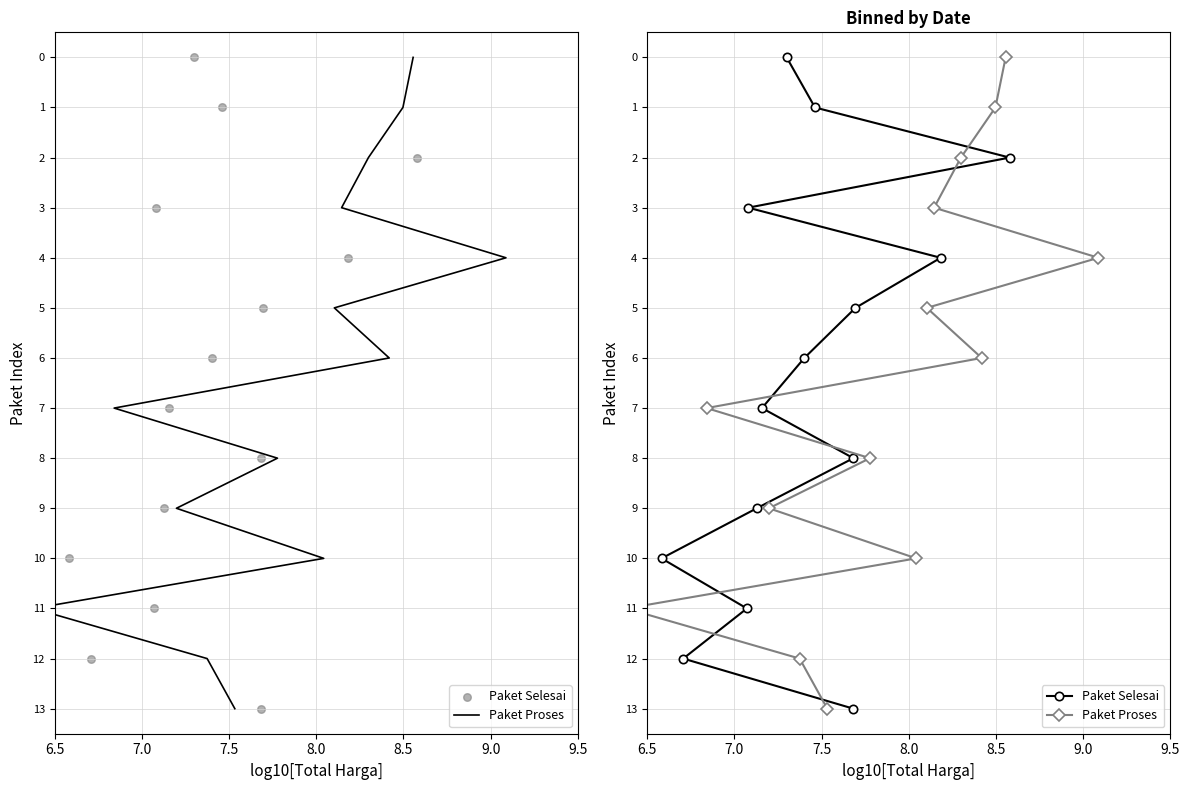

Is the value of Paket Proses at 7.5 greater than the value of Paket Selesai at 8.5?

No